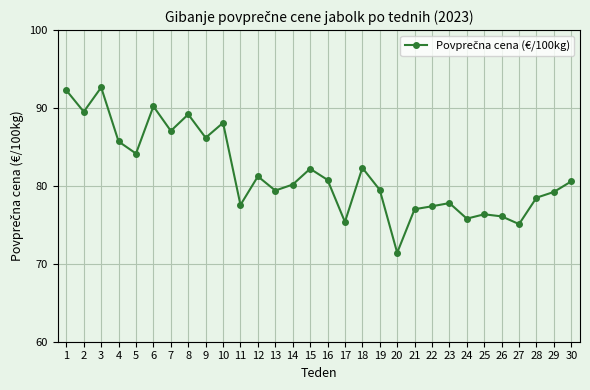

At which category does the data reach its first local peak?

3